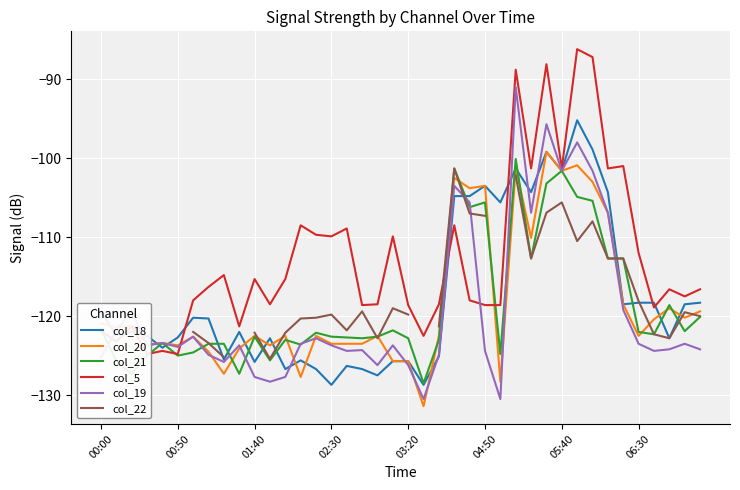

The value of col_18 at 00:00 is -119.4. True or false?

True